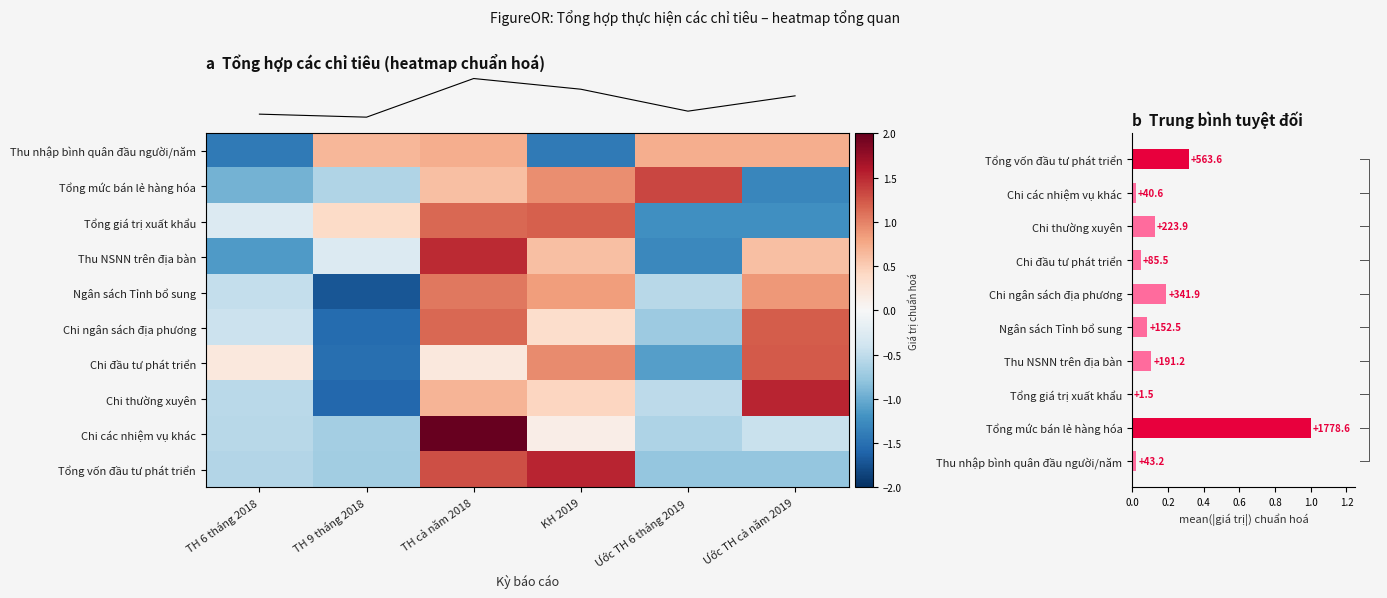

Reading left to right, what are all the values shown in this chart?

Thu nhập bình quân đầu người/năm: -1.4	0.7	0.7	-1.4	0.7	0.7
Tổng mức bán lẻ hàng hóa: -1.0	-0.6	0.6	0.9	1.3	-1.3
Tổng giá trị xuất khẩu: -0.3	0.4	1.2	1.2	-1.2	-1.2
Thu NSNN trên địa bàn: -1.1	-0.3	1.5	0.6	-1.3	0.6
Ngân sách Tỉnh bổ sung: -0.5	-1.7	1.0	0.8	-0.6	0.9
Chi ngân sách địa phương: -0.4	-1.5	1.1	0.3	-0.7	1.2
Chi đầu tư phát triển: 0.2	-1.5	0.2	1.0	-1.1	1.2
Chi thường xuyên: -0.5	-1.6	0.7	0.4	-0.5	1.5
Chi các nhiệm vụ khác: -0.6	-0.7	2.2	0.1	-0.6	-0.4
Tổng vốn đầu tư phát triển: -0.6	-0.7	1.3	1.5	-0.8	-0.8